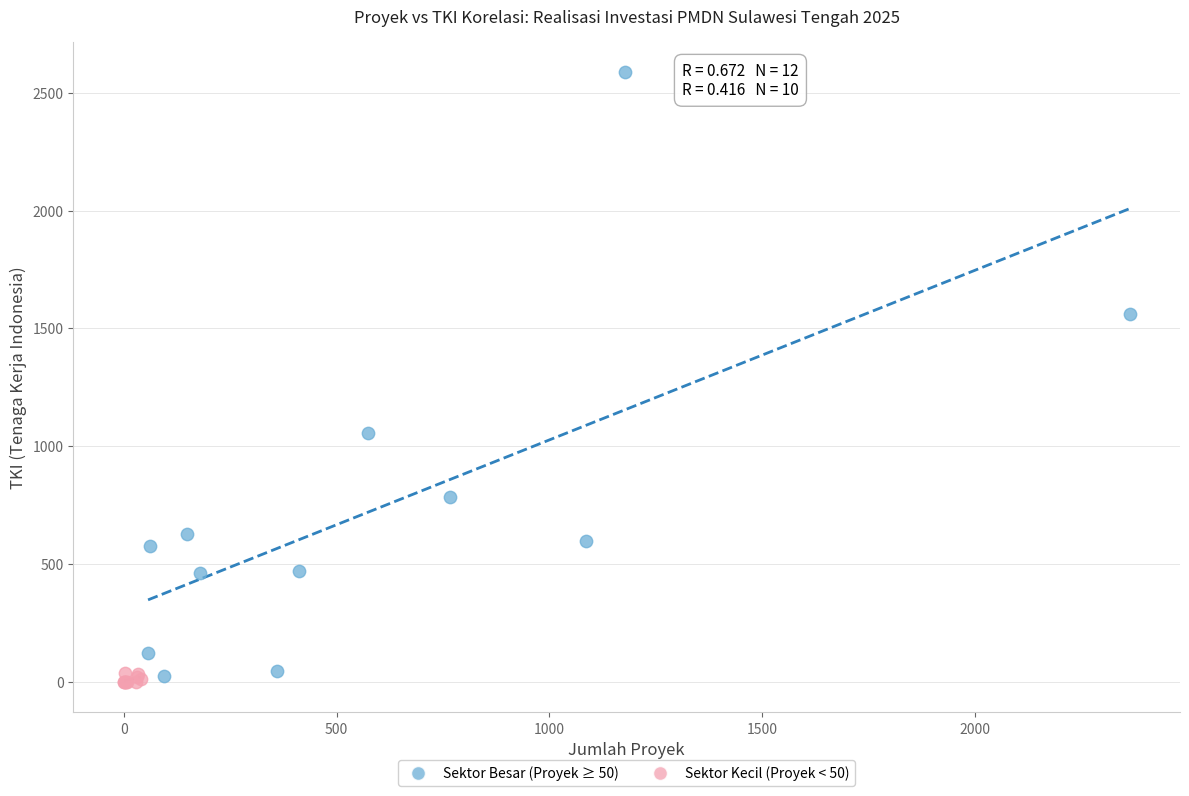

Which series reaches the minimum Y coordinate?

Sektor Kecil (Proyek < 50)